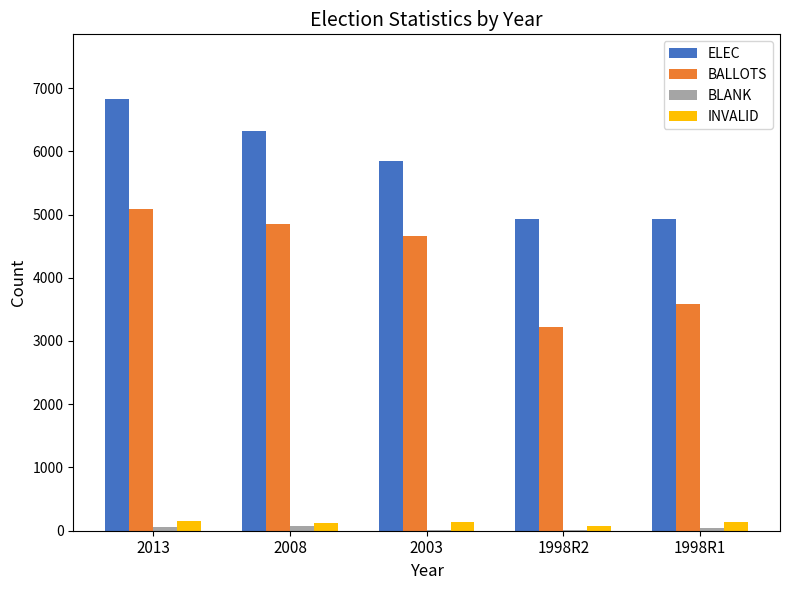

Which series has the largest total across all categories?

ELEC